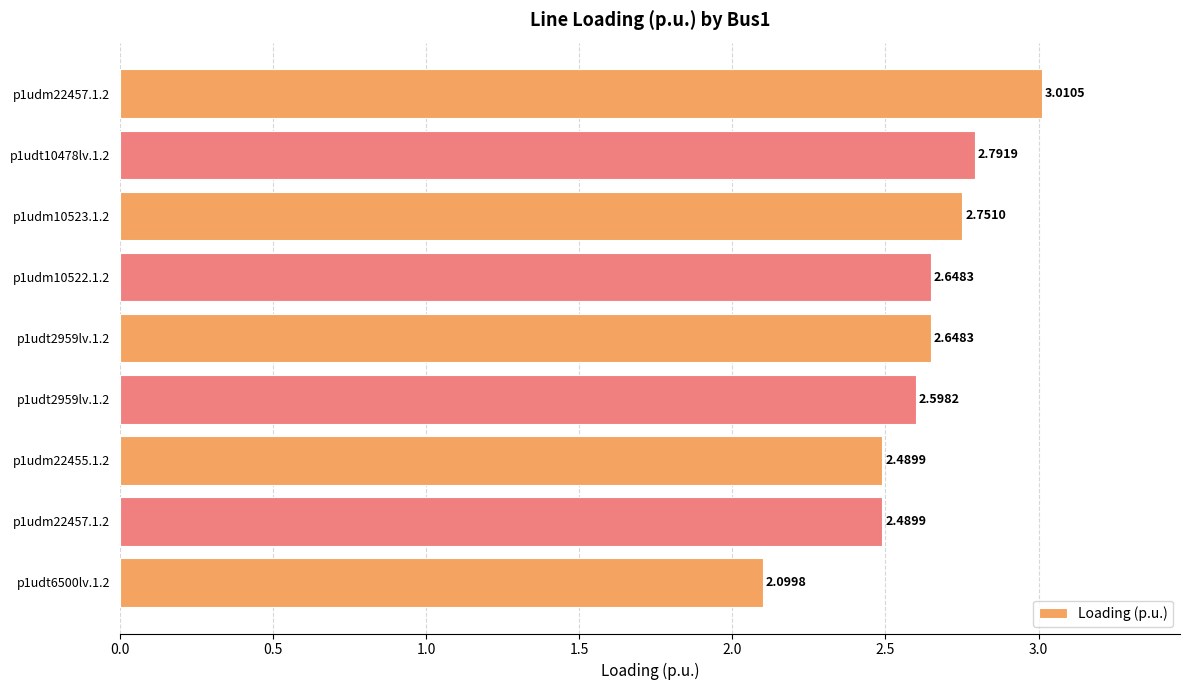

Count the number of data series in this chart.

1